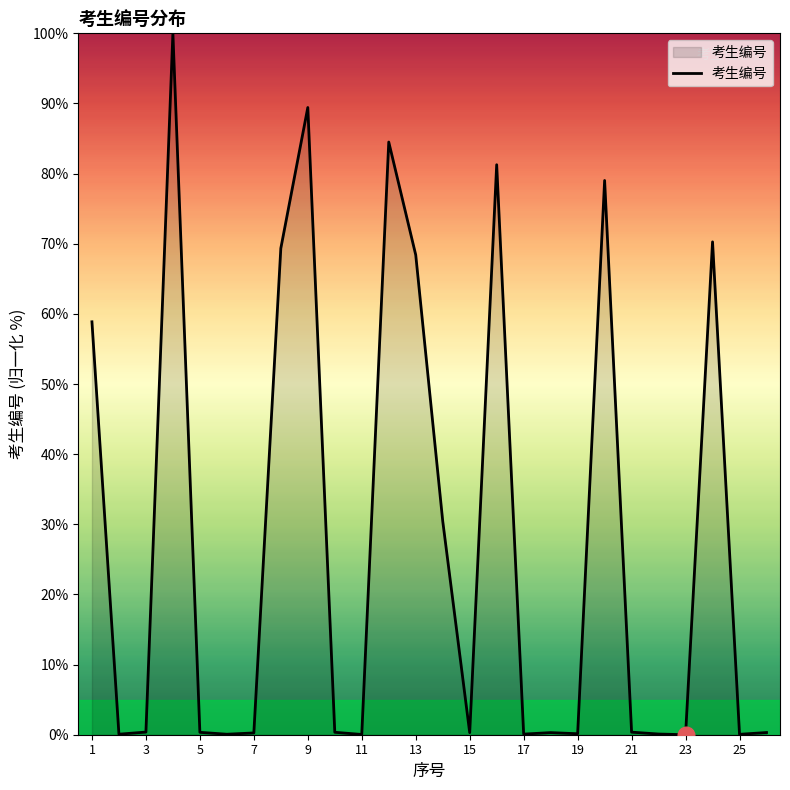

What is the difference between the maximum and minimum values?

100.0